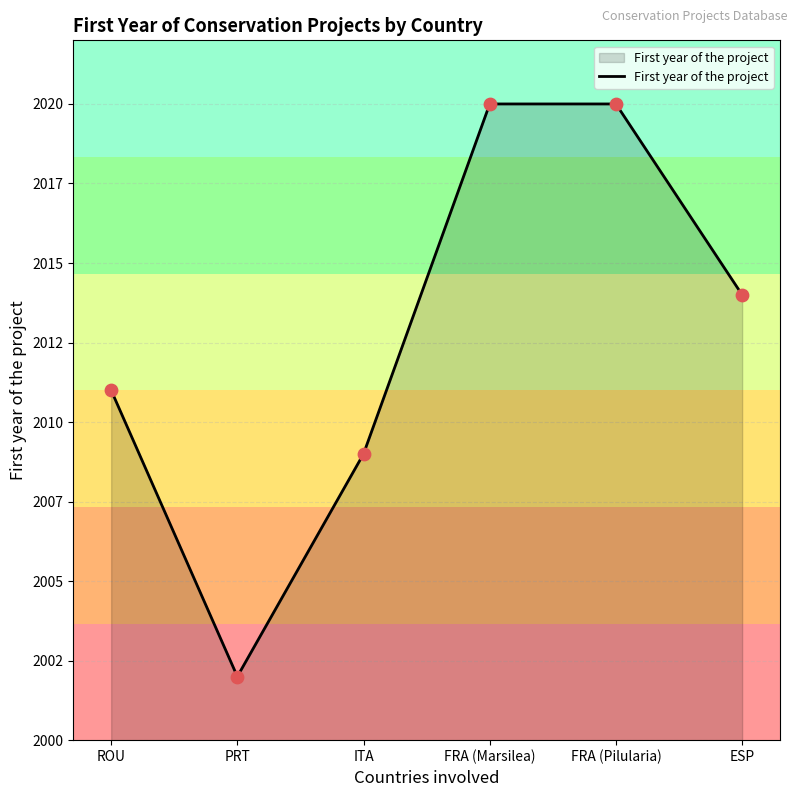

Between PRT and ROU, which is larger?

ROU